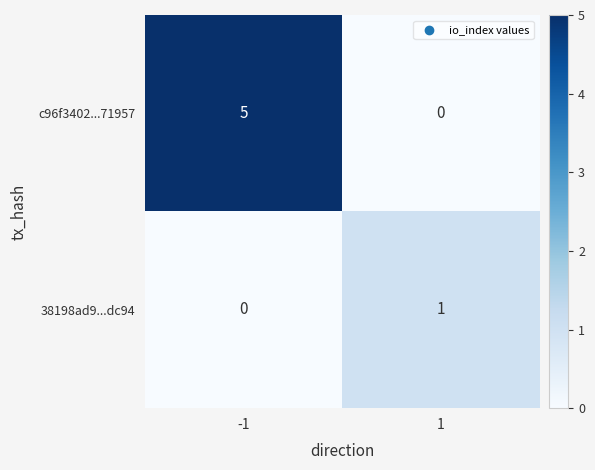

Which series has the largest total across all categories?

c96f3402...71957